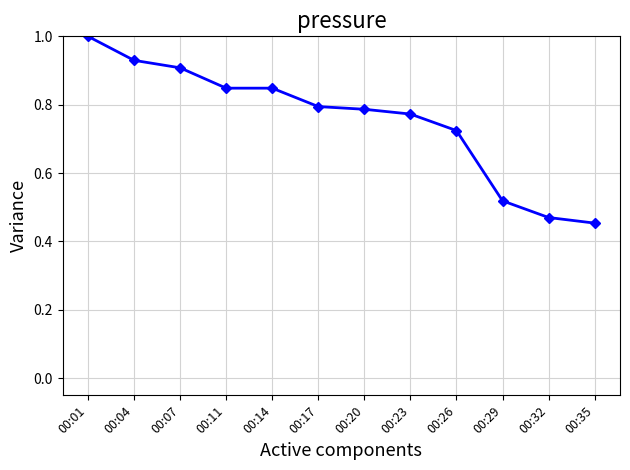

The value at 00:32 is 0.2. True or false?

False